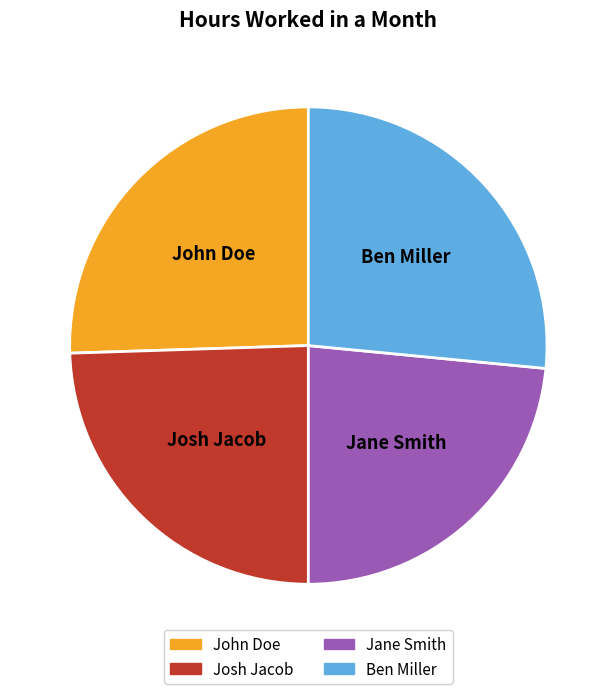

True or false: Josh Jacob accounts for 24% of the total.

True